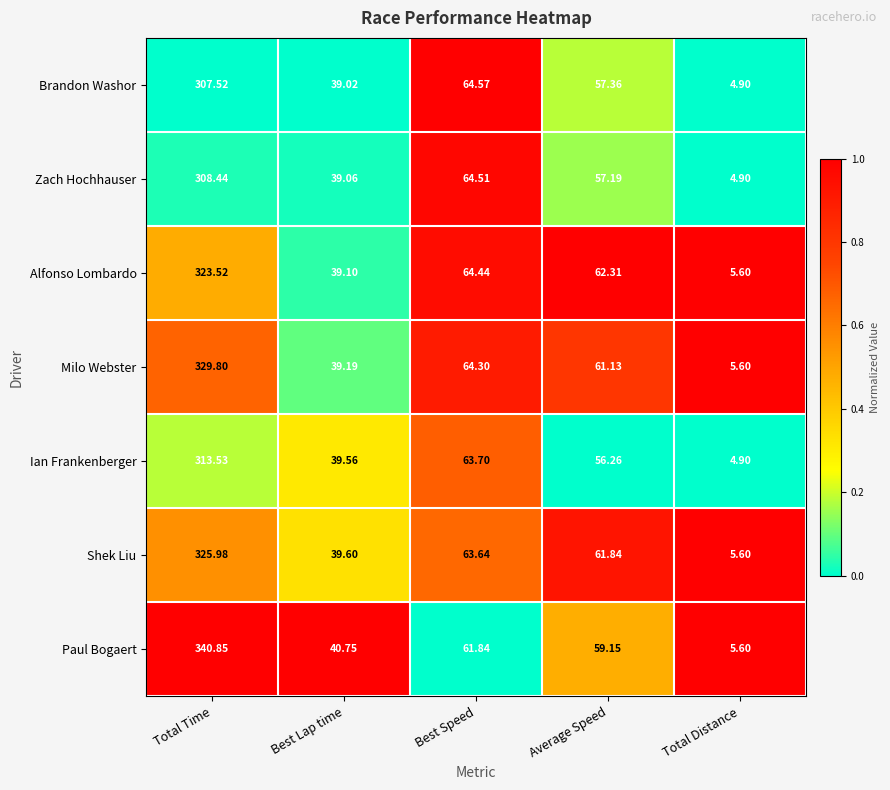

Which series has the largest total across all categories?

Paul Bogaert